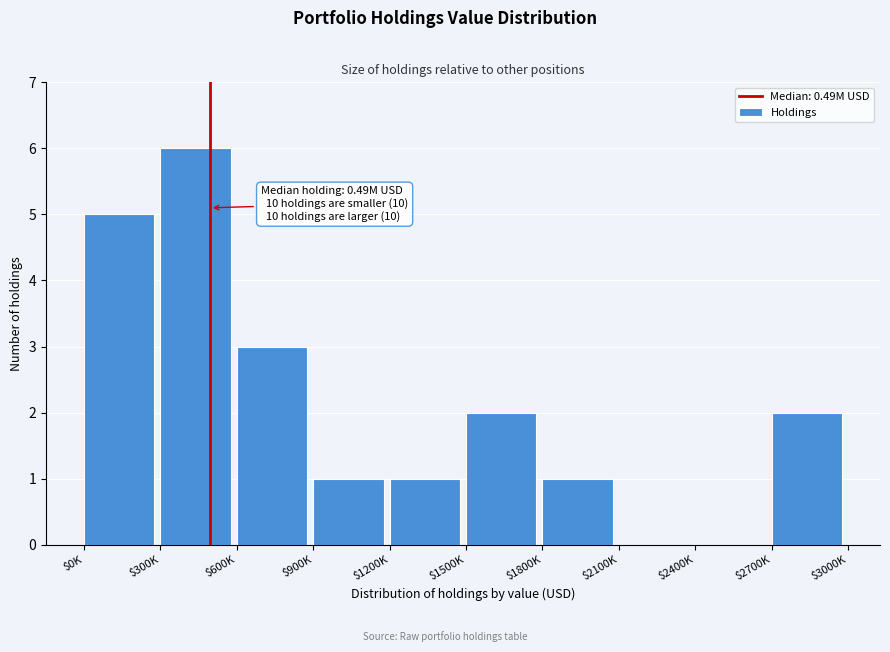

Is it true that the value at $1800K is 1?

True